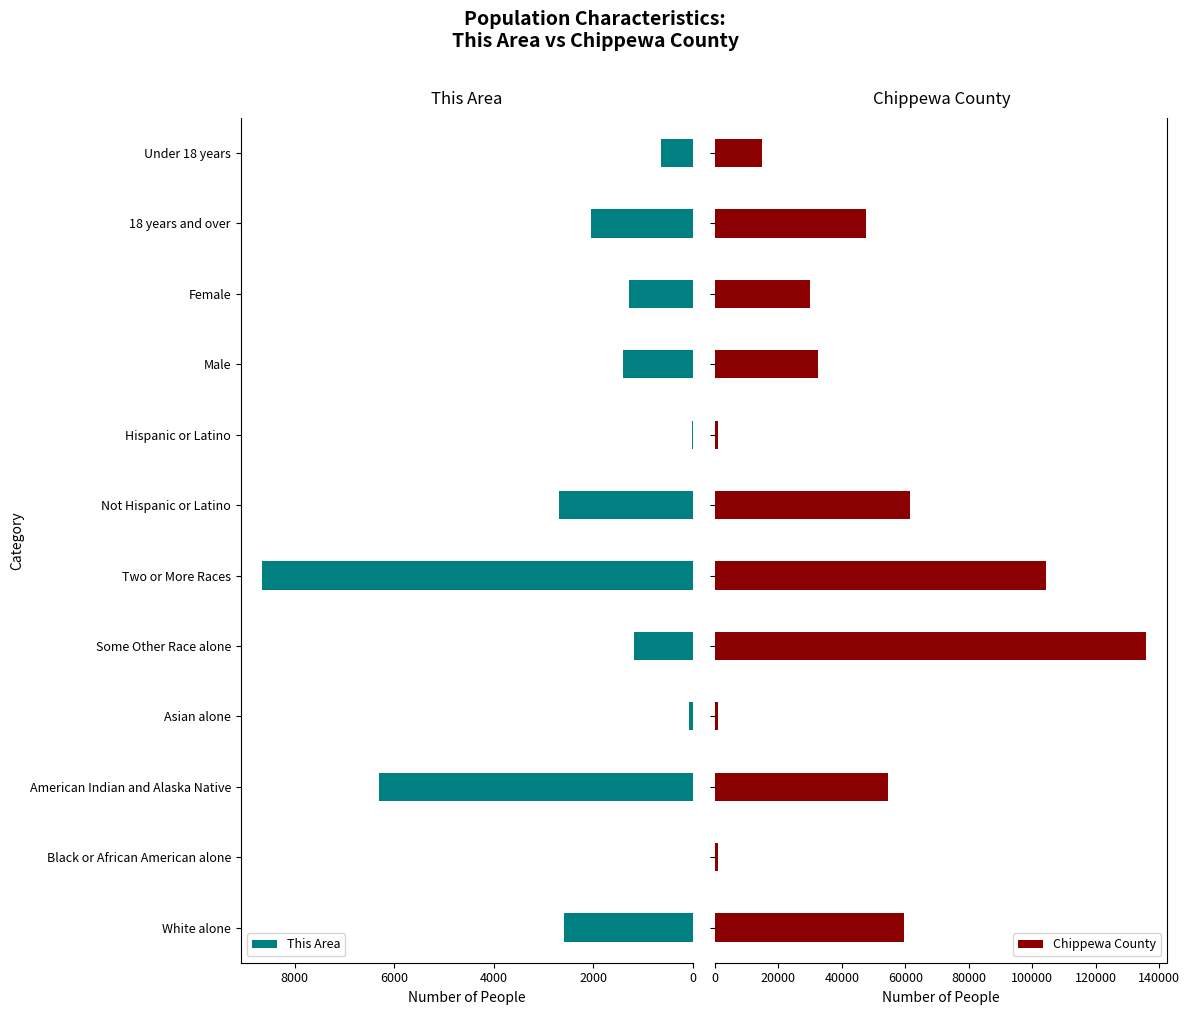

Which series has the widest spread of values?

Chippewa County